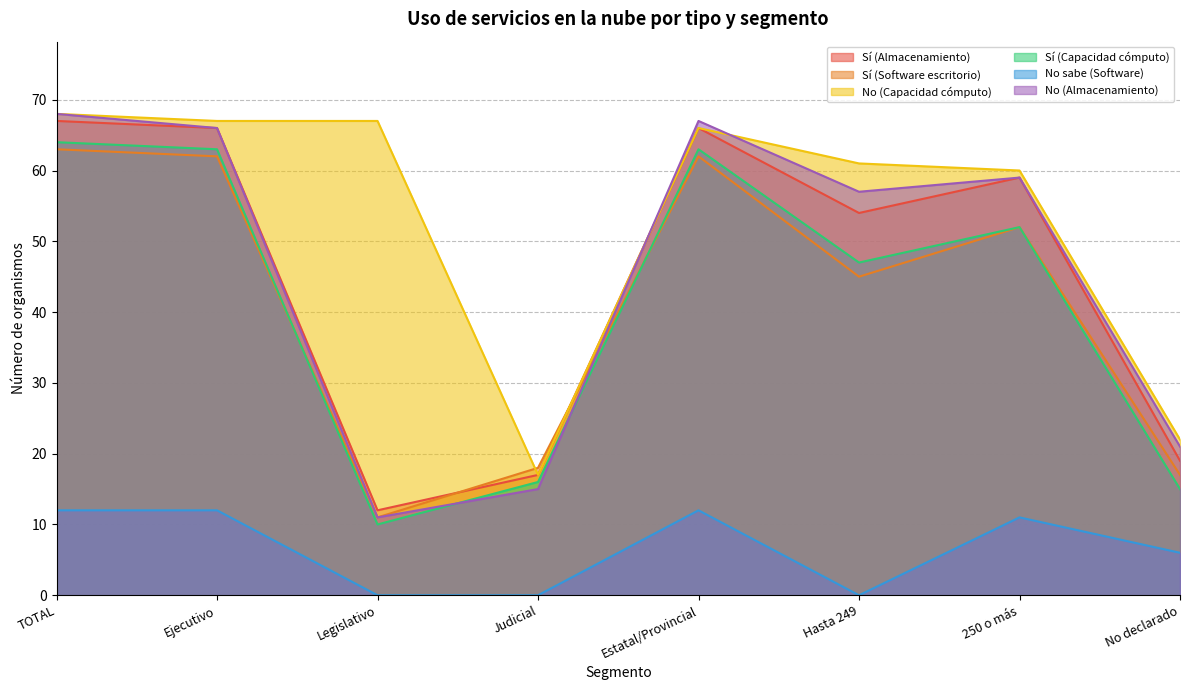

Is the value of No (Almacenamiento) at No declarado greater than the value of No sabe (Software) at TOTAL?

Yes